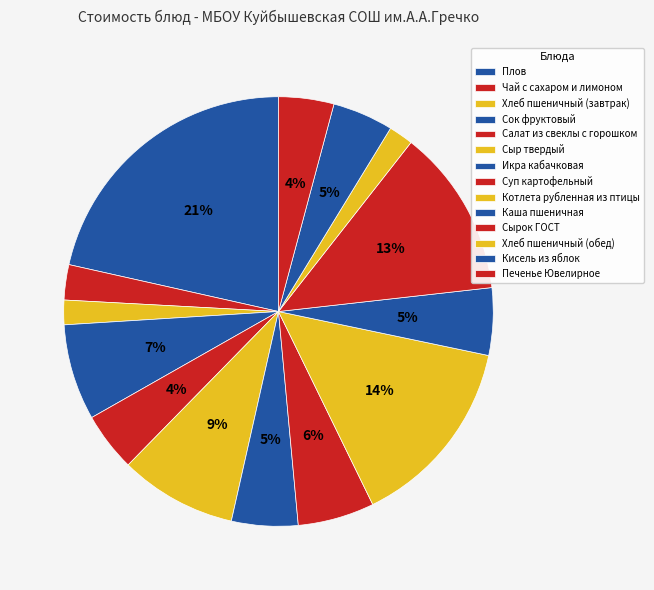

Combined, do Плов and Хлеб пшеничный (завтрак) account for over 50%?

No